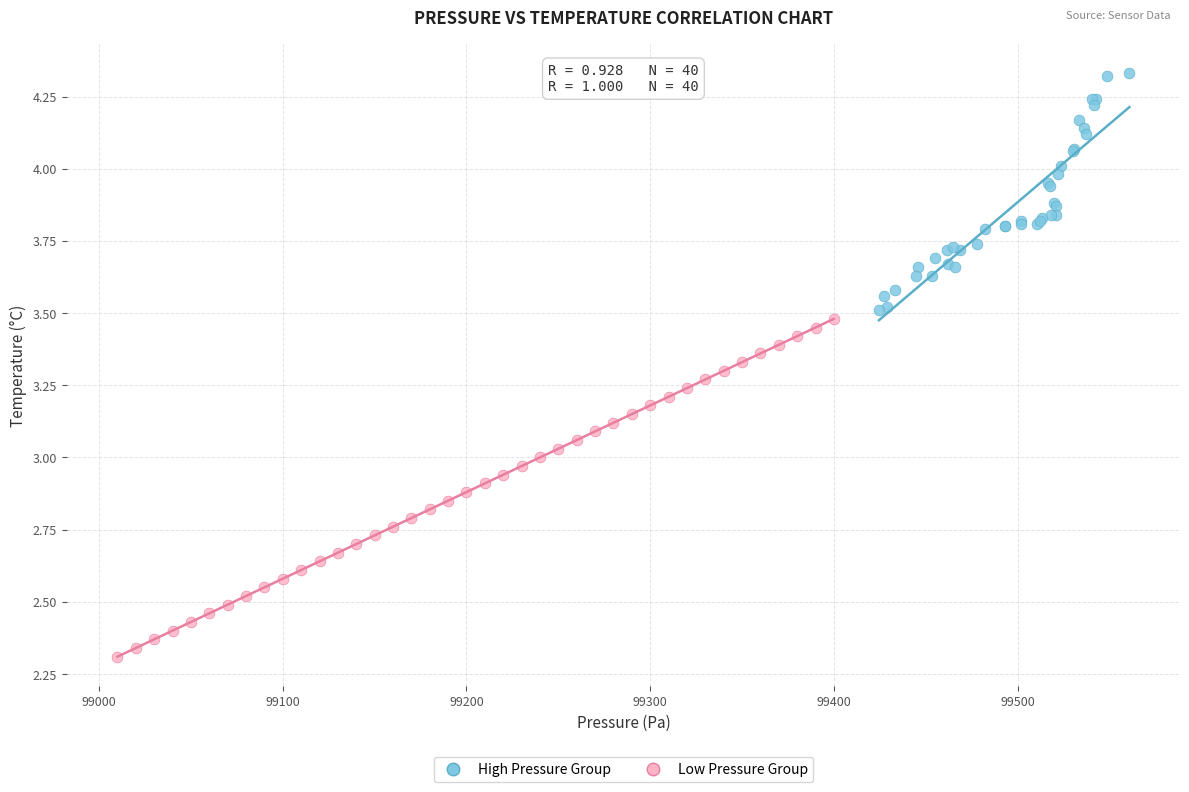

Which series contains the highest Y value?

High Pressure Group